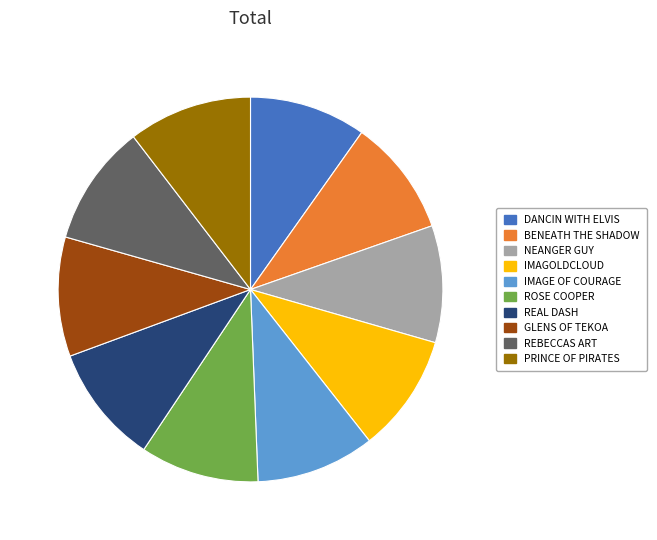

Do IMAGE OF COURAGE and IMAGOLDCLOUD together represent more than half of the pie?

No